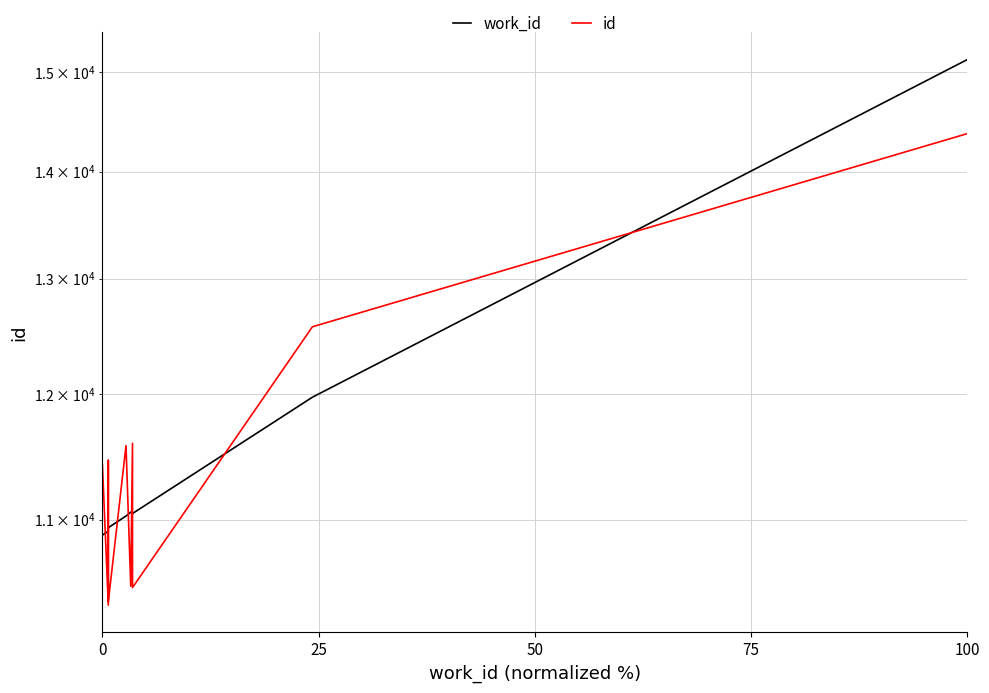

Which series has the largest total across all categories?

work_id